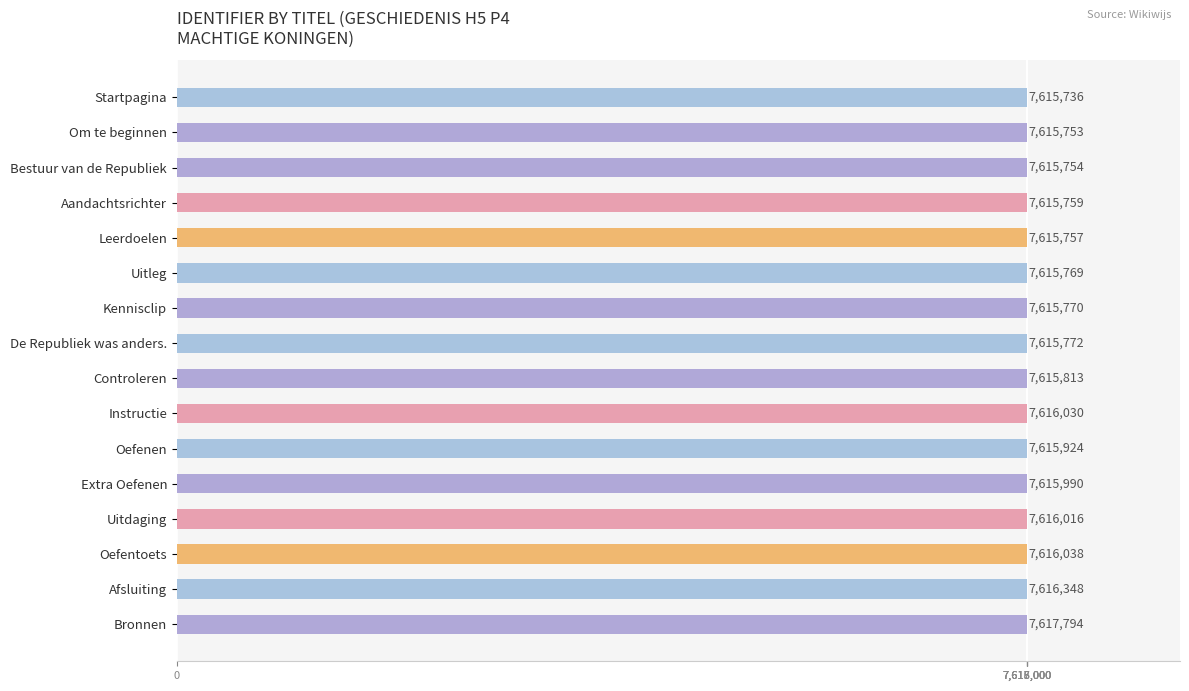

Where is the data nearest to the value 7616765?

Afsluiting